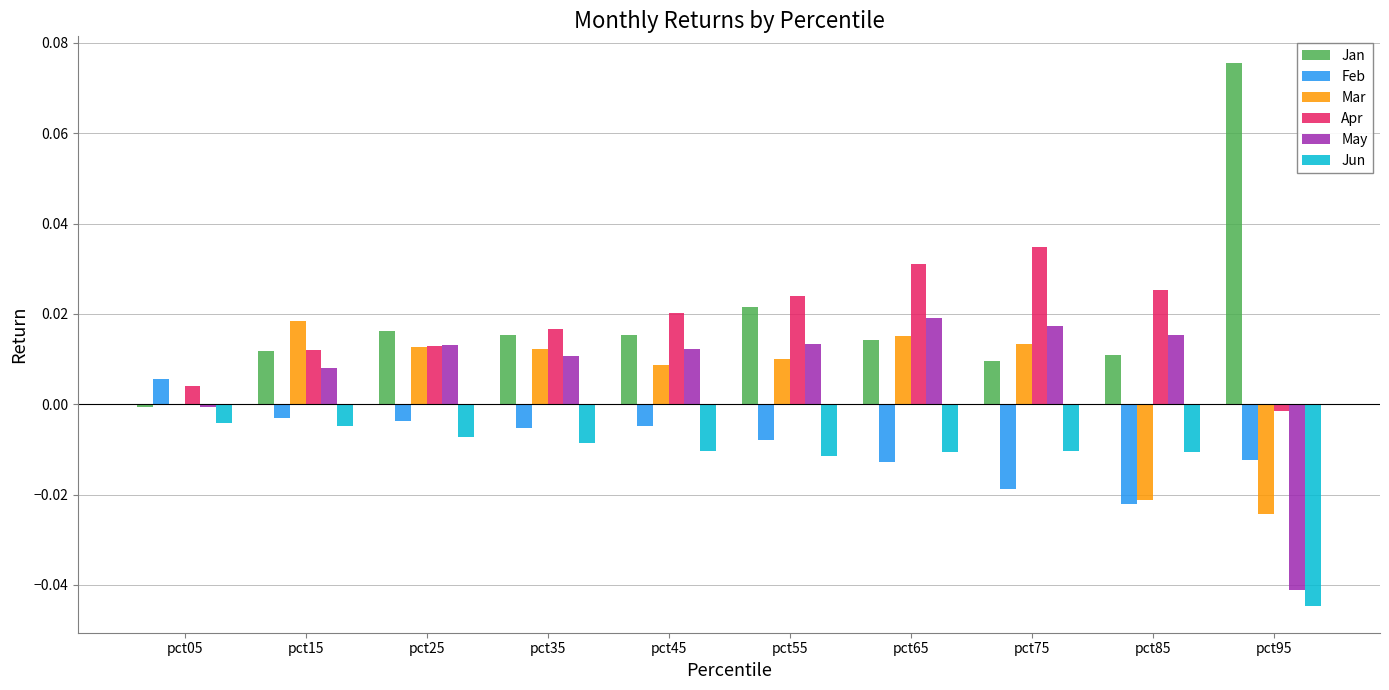

Which label corresponds to the largest value in the chart?

pct95